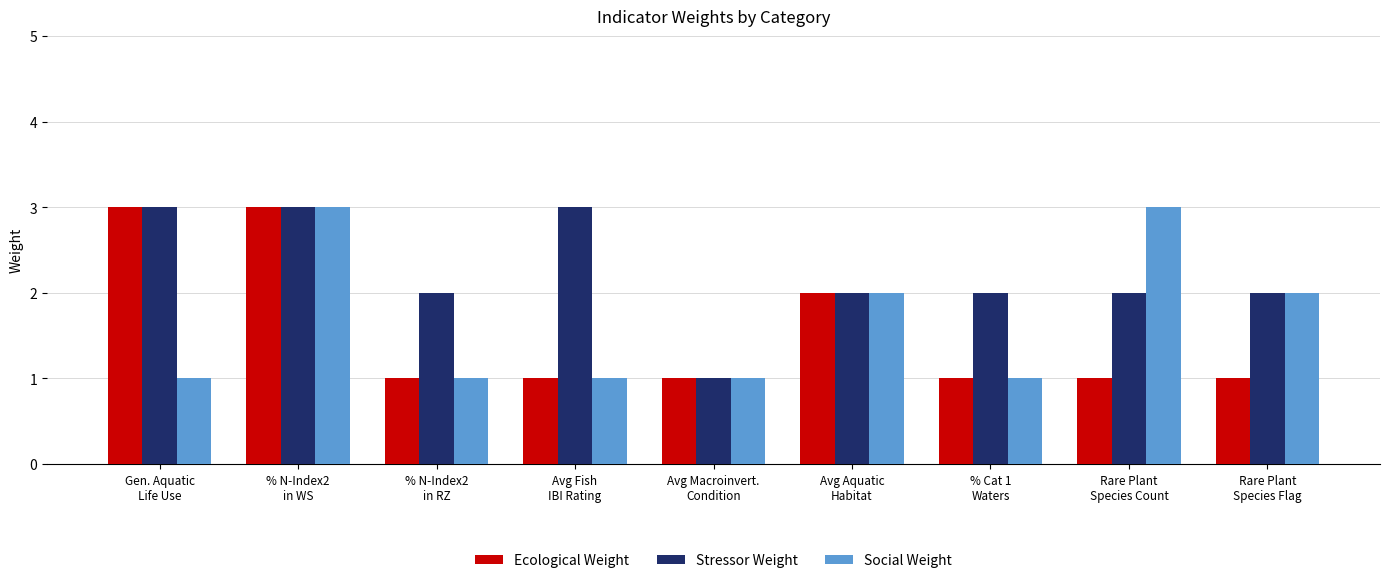

What is the label of the 8th bar from the left?

Rare Plant
Species Count